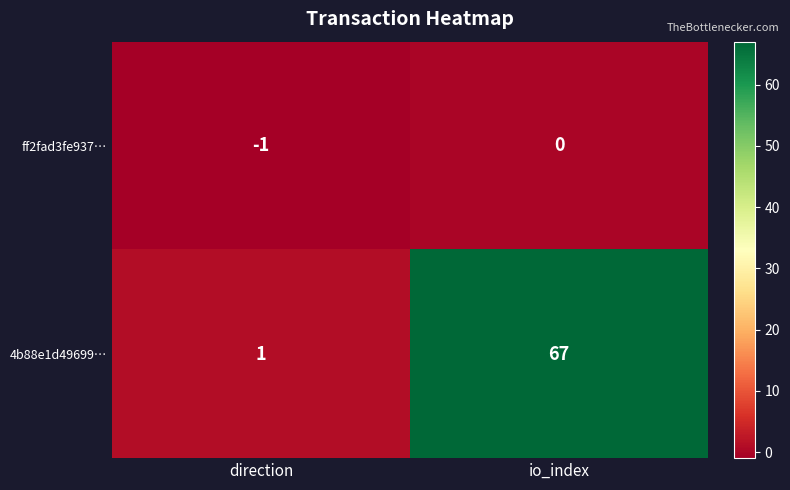

Between direction and io_index, which series saw the biggest shift?

4b88e1d49699…